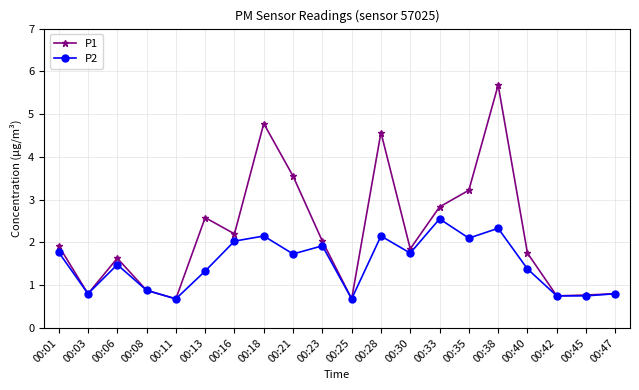

At which category does P1 reach its first local valley?

00:03